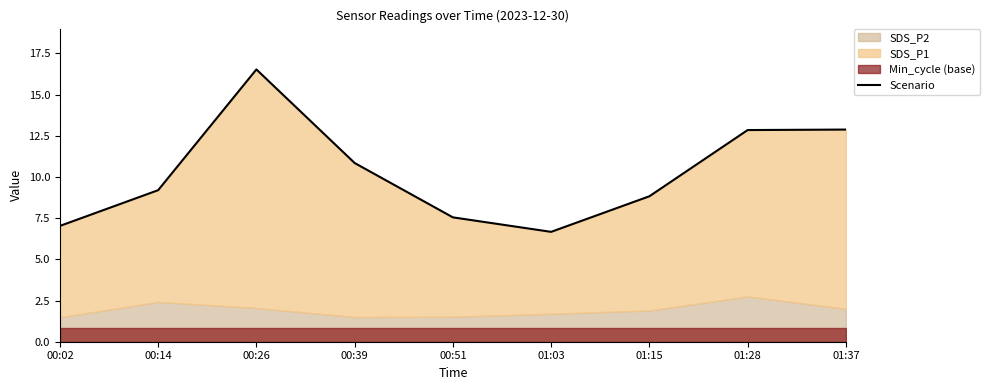

What is the difference between the values at 00:39 and 01:03?

4.2